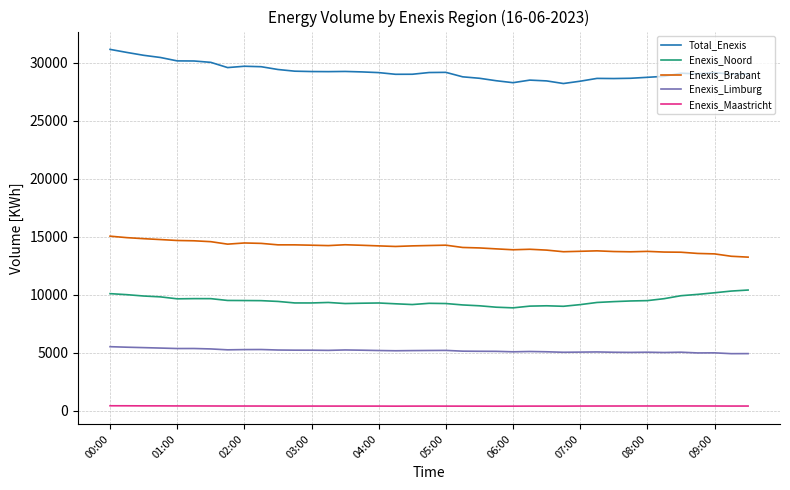

What is the difference between the maximum and minimum values in the Enexis_Brabant series?

1806